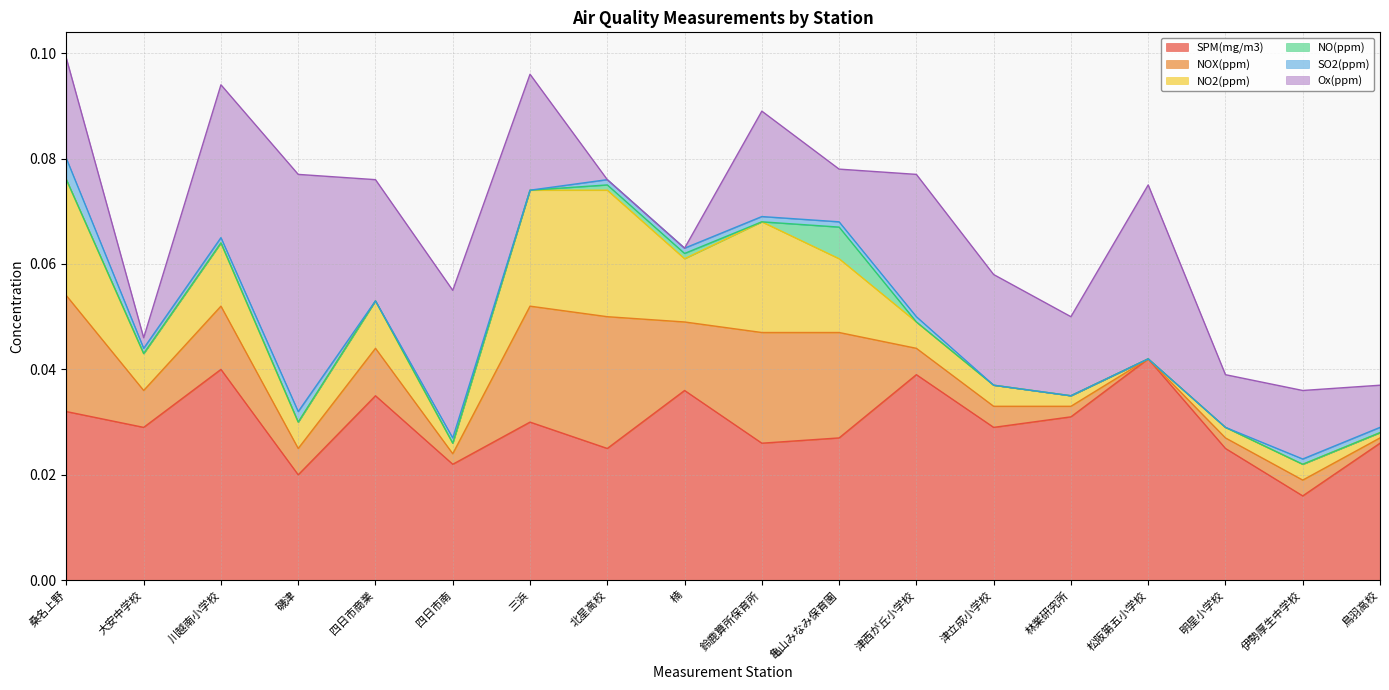

True or false: NO2(ppm) and SO2(ppm) cross at least once.

False